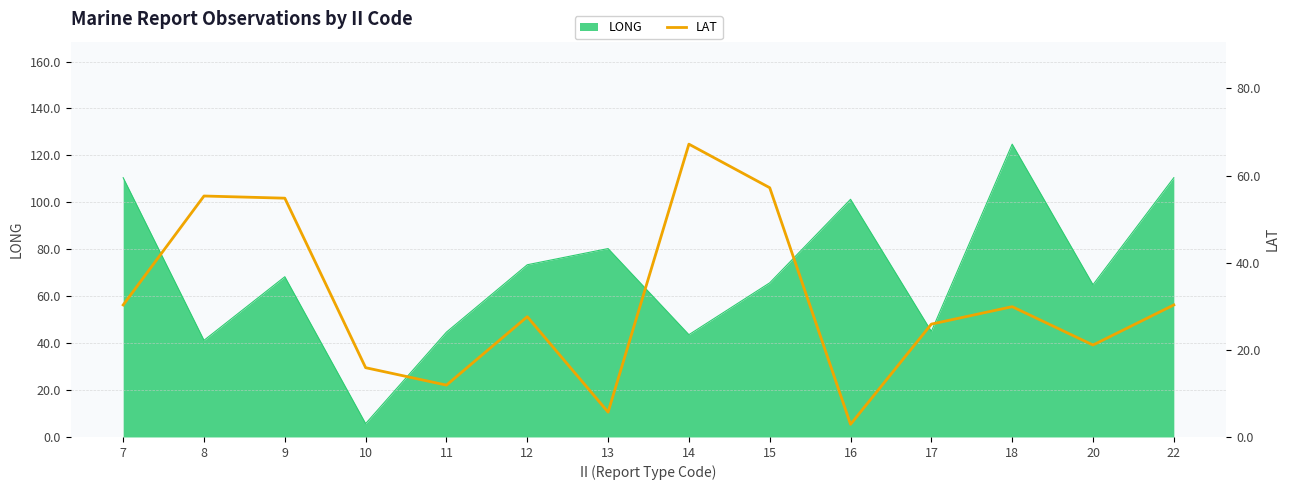

True or false: the data has more than 2 interior local peaks.

True